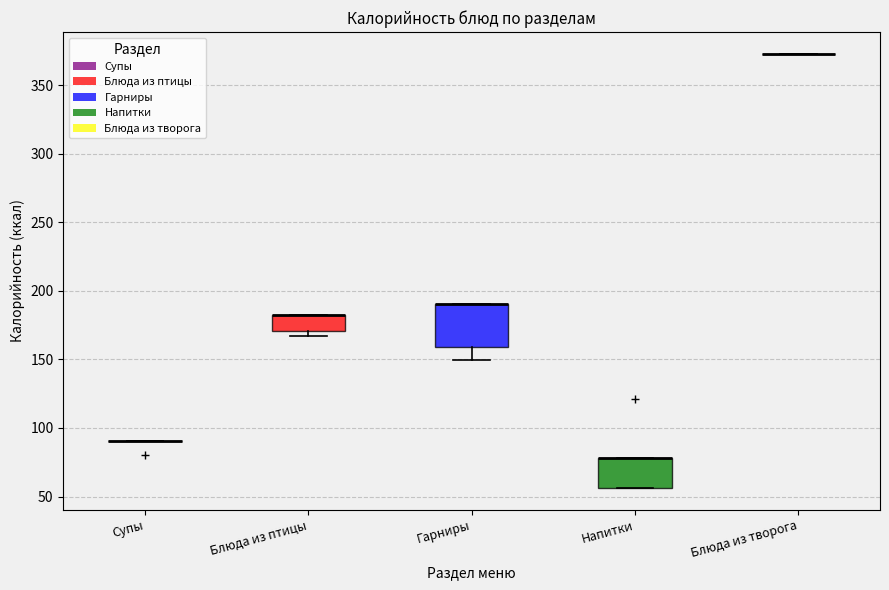

Reading left to right, transcribe this box plot: for each box, give where its median line is, the range the box spans, and where its two whiskers end, as read against the y-axis. The values are not printed on the chart, so give them approximately, as read against the axis.

Супы: box collapsed to a line at 90, whiskers 90 to 90
Блюда из птицы: median 185 (drawn on the box's upper edge), box 170 to 185, whiskers 165 to 185
Гарниры: median 190 (drawn on the box's upper edge), box 160 to 190, whiskers 150 to 190
Напитки: median 80 (drawn on the box's upper edge), box 55 to 80, whiskers 55 to 80
Блюда из творога: box collapsed to a line at 375, whiskers 375 to 375